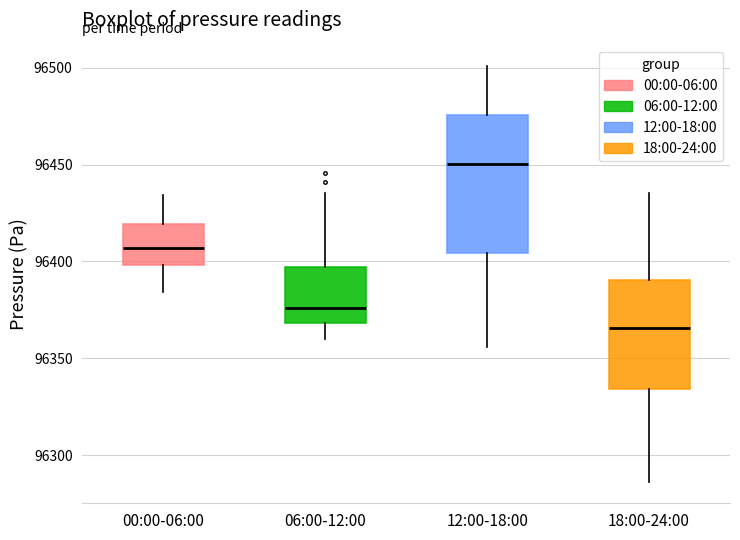

Reading left to right, read every box against the y-axis: the position of its median line, the range the box covers, and the ends of its whiskers. The values are not printed on the chart, so give them approximately, as read against the axis.

00:00-06:00: median 96405, box 96400 to 96420, whiskers 96385 to 96435
06:00-12:00: median 96375, box 96370 to 96395, whiskers 96360 to 96435
12:00-18:00: median 96450, box 96405 to 96475, whiskers 96355 to 96500
18:00-24:00: median 96365, box 96335 to 96390, whiskers 96285 to 96435